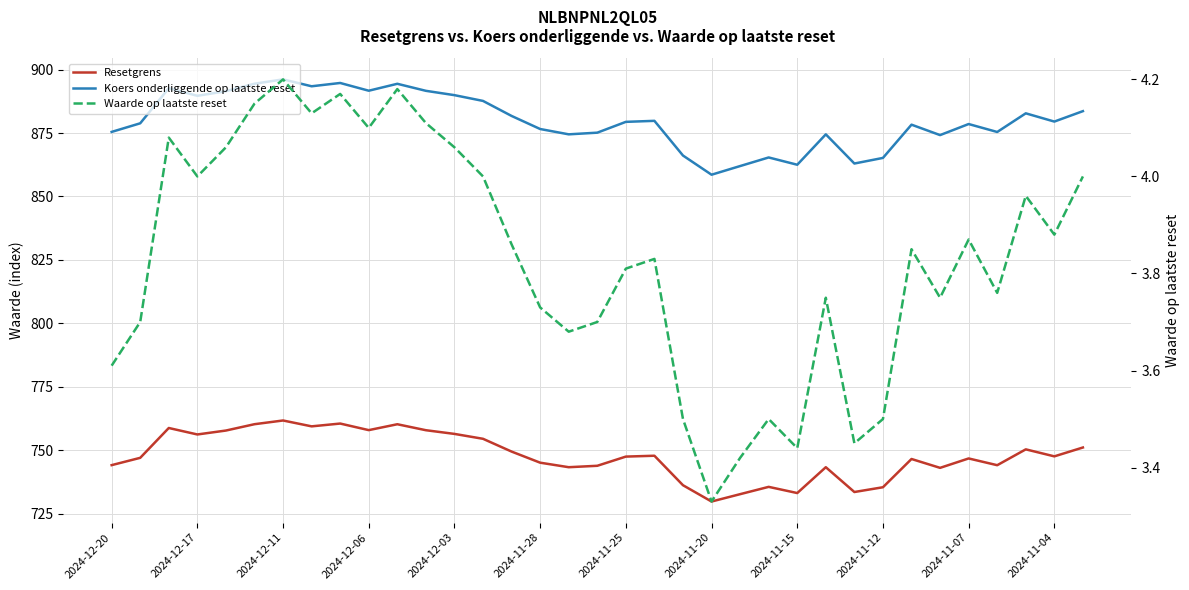

Reading right to left, extract all data points from this chart.

Resetgrens: 751.1	747.6	750.3	744.1	746.8	743.1	746.5	735.4	733.5	743.3	733.1	735.6	732.7	729.8	736.2	747.8	747.5	743.9	743.3	745.1	749.5	754.5	756.4	757.9	760.2	757.9	760.5	759.4	761.7	760.3	757.8	756.2	758.8	747.0	744.1
Koers onderliggende op laatste reset: 883.6	879.5	882.8	875.4	878.5	874.2	878.3	865.2	863.0	874.5	862.5	865.4	862.0	858.6	866.1	879.8	879.4	875.1	874.5	876.6	881.7	887.6	889.9	891.6	894.4	891.7	894.7	893.4	896.1	894.4	891.5	889.7	892.7	878.8	875.4
Waarde op laatste reset: 4.0	3.9	4.0	3.8	3.9	3.8	3.9	3.5	3.5	3.8	3.4	3.5	3.4	3.3	3.5	3.8	3.8	3.7	3.7	3.7	3.9	4.0	4.1	4.1	4.2	4.1	4.2	4.1	4.2	4.2	4.1	4.0	4.1	3.7	3.6